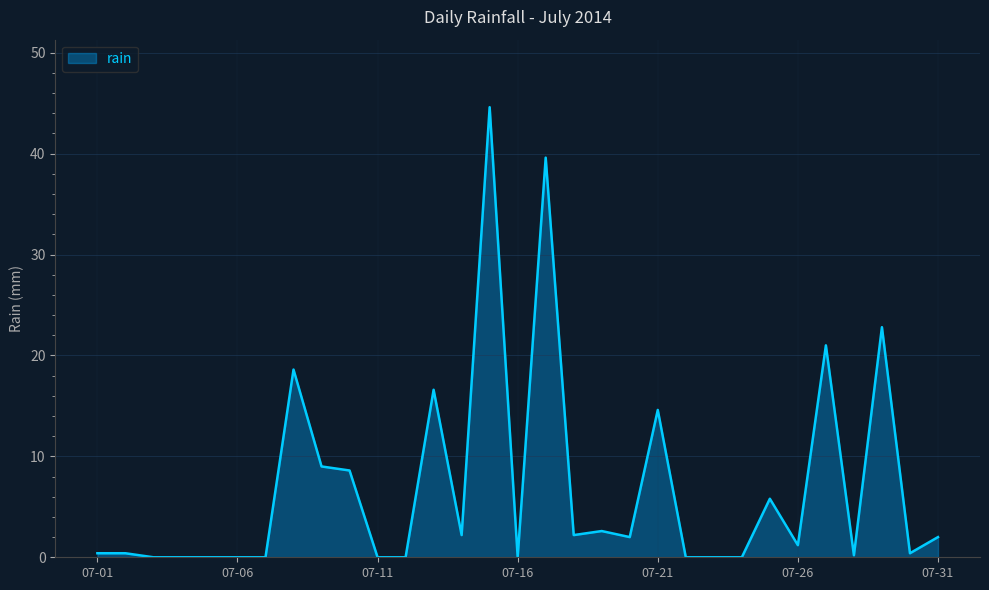

What is the greatest value displayed?

44.6